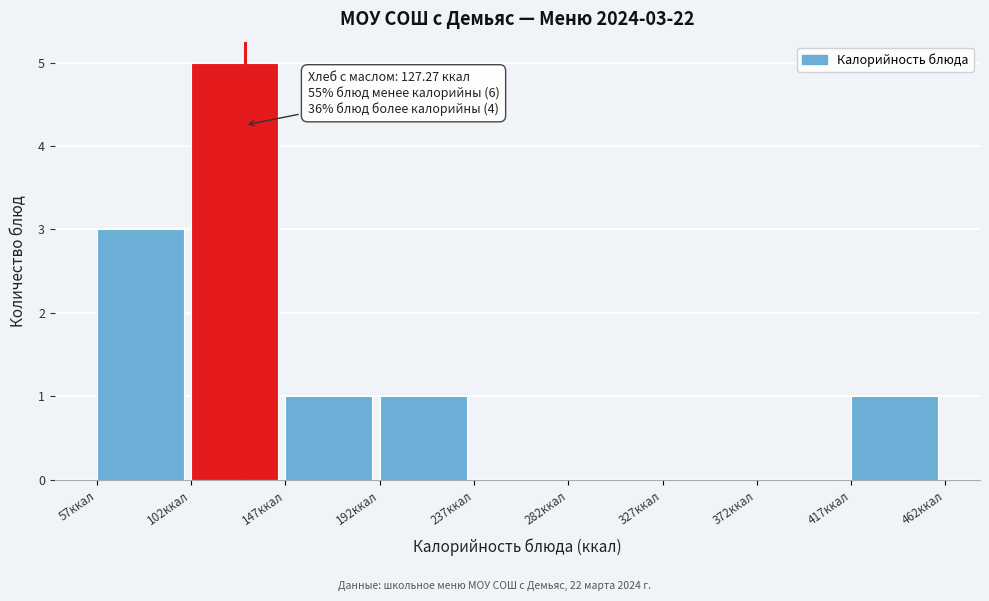

Over which range of the x-axis is the bar tallest?

100 to 145